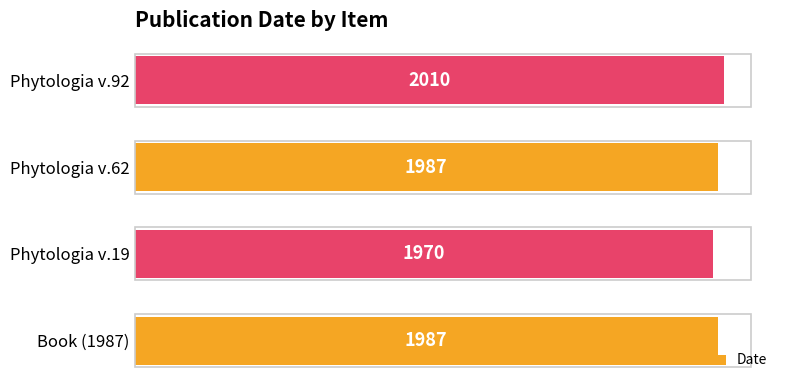

What is the greatest value displayed?

2010